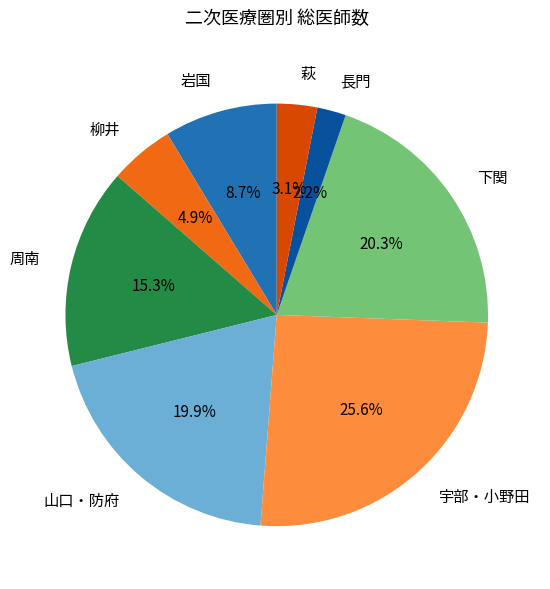

What is the total percentage of 周南 and 岩国?

24.0%